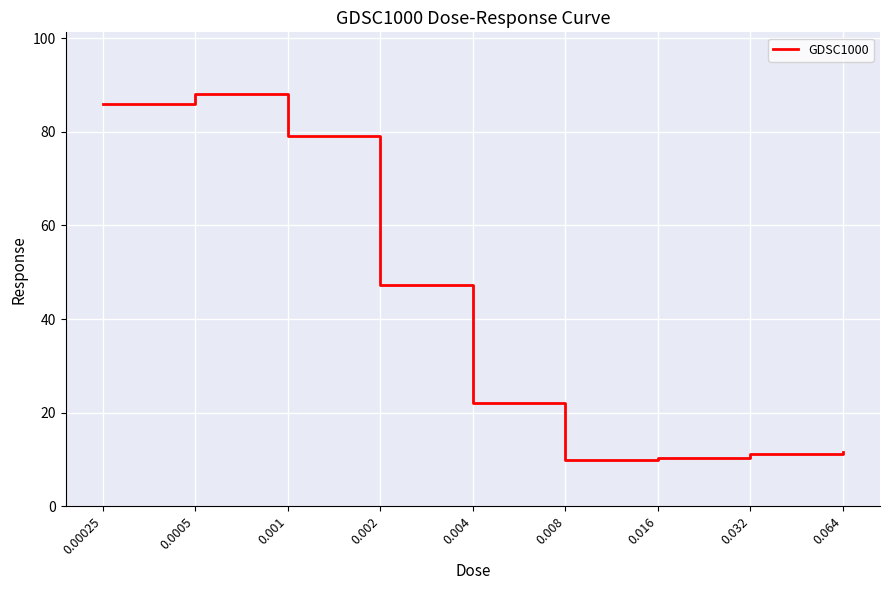

How many lines are shown in the chart?

1